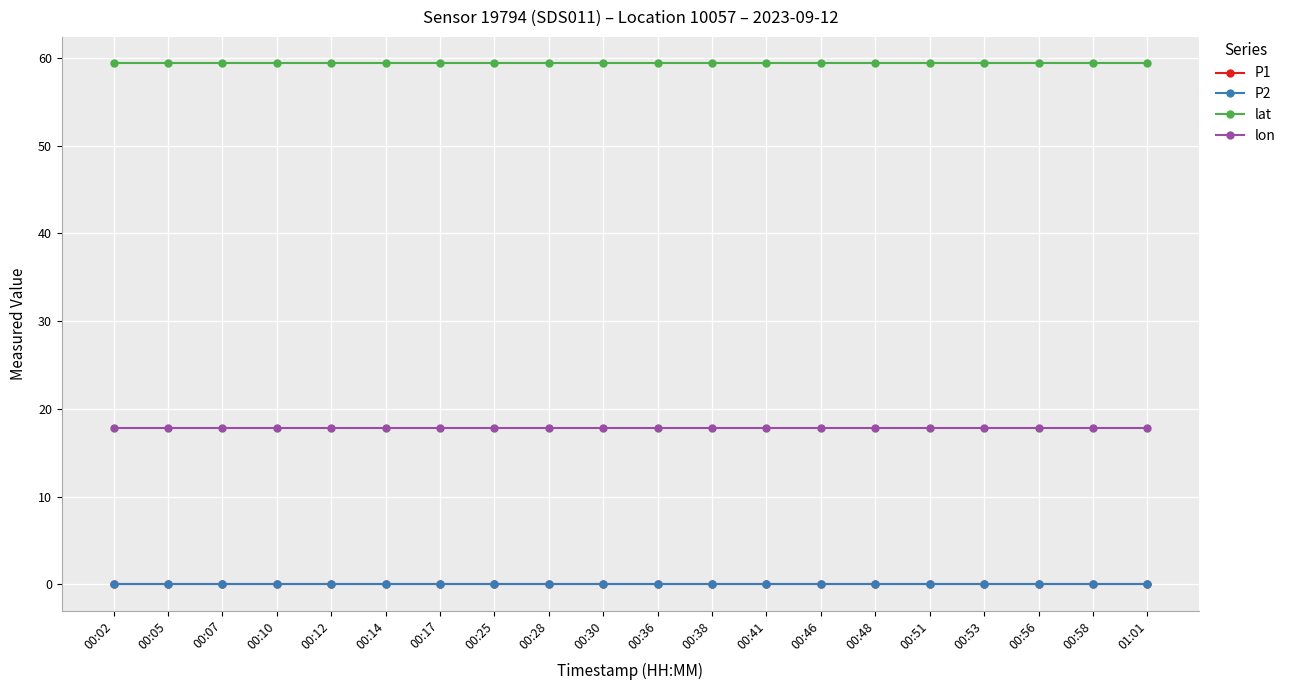

Which series has the widest spread of values?

P1